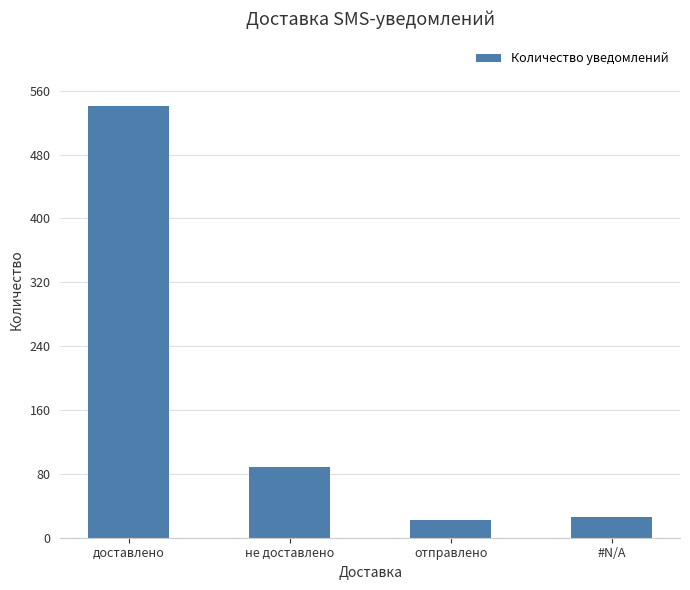

How many values are below 88?

2